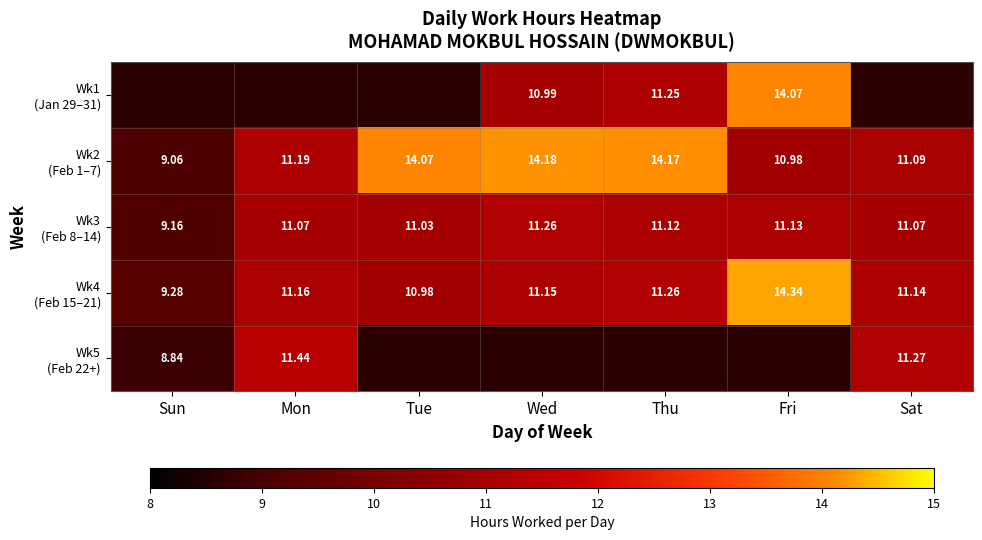

Between Fri and Sat, which is larger?

Sat